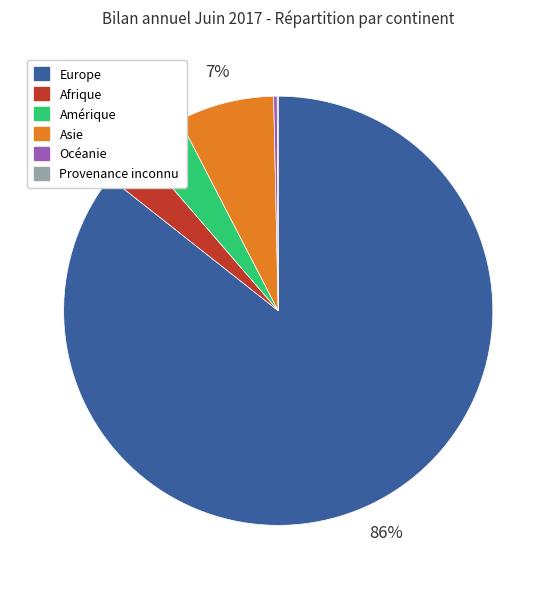

Which category accounts for the majority?

Europe